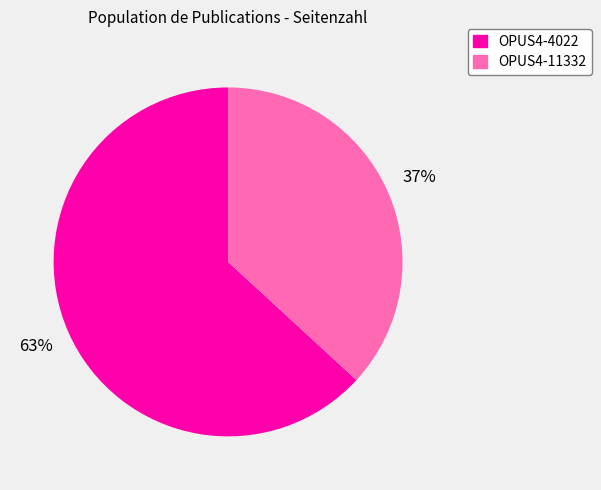

Combined, do OPUS4-4022 and OPUS4-11332 account for over 50%?

Yes